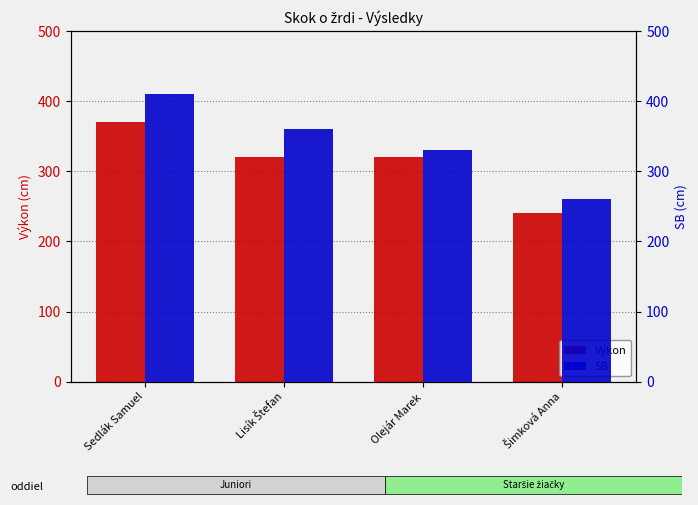

What are all the series names shown in the legend?

Výkon, SB